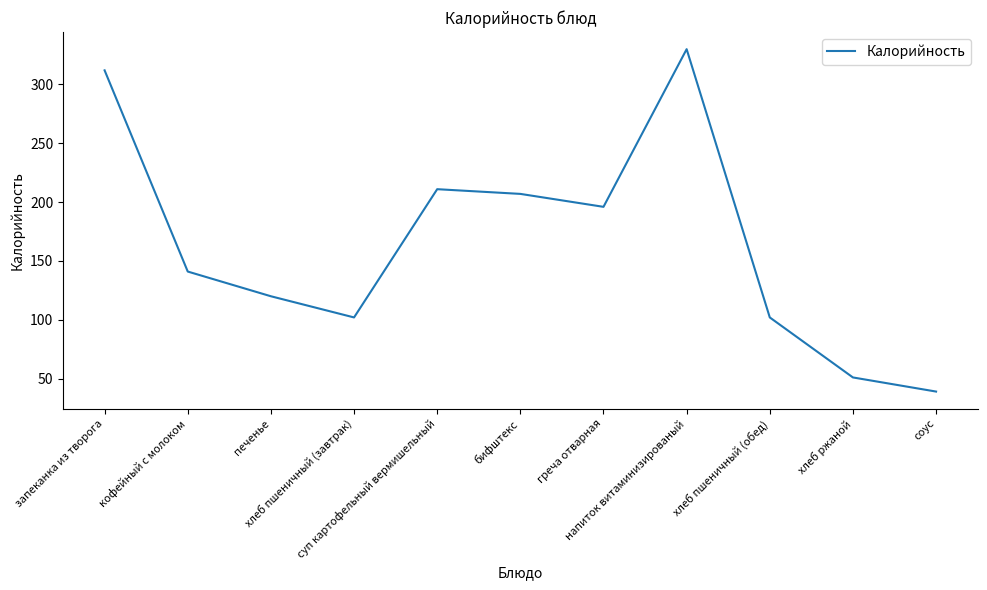

What is the difference between the maximum and minimum values?

291